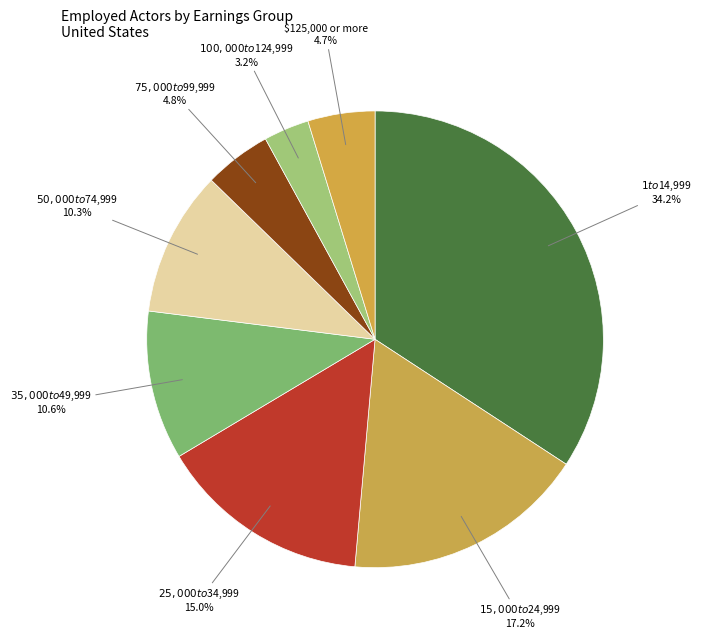

What percentage is the $100,000 to $124,999 slice, to the nearest percent?

3%